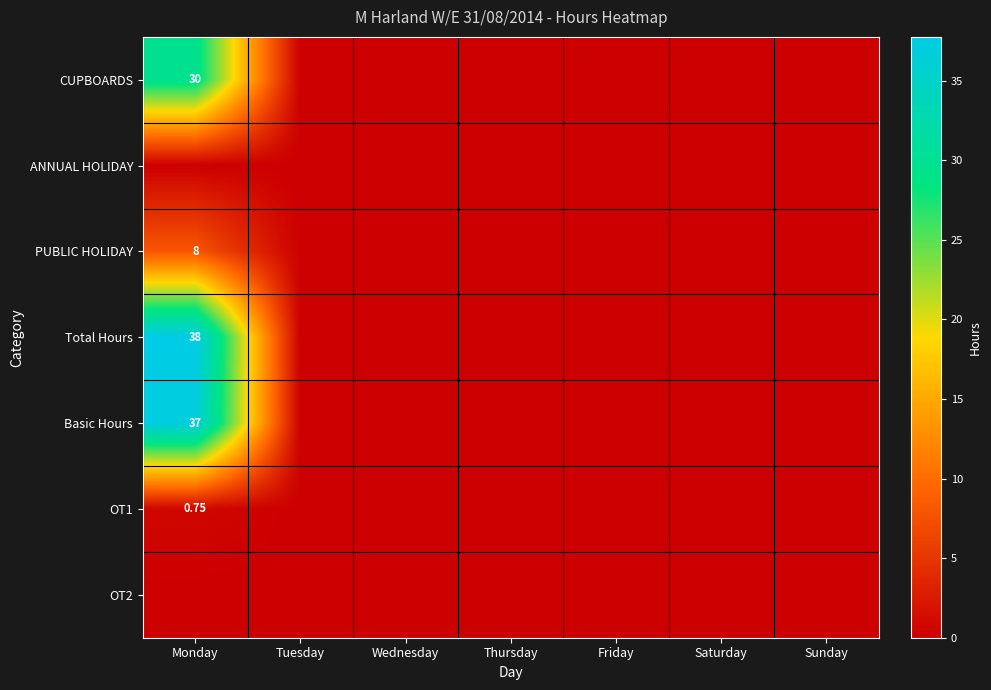

Is it true that PUBLIC HOLIDAY equals 0.0 at Wednesday?

True